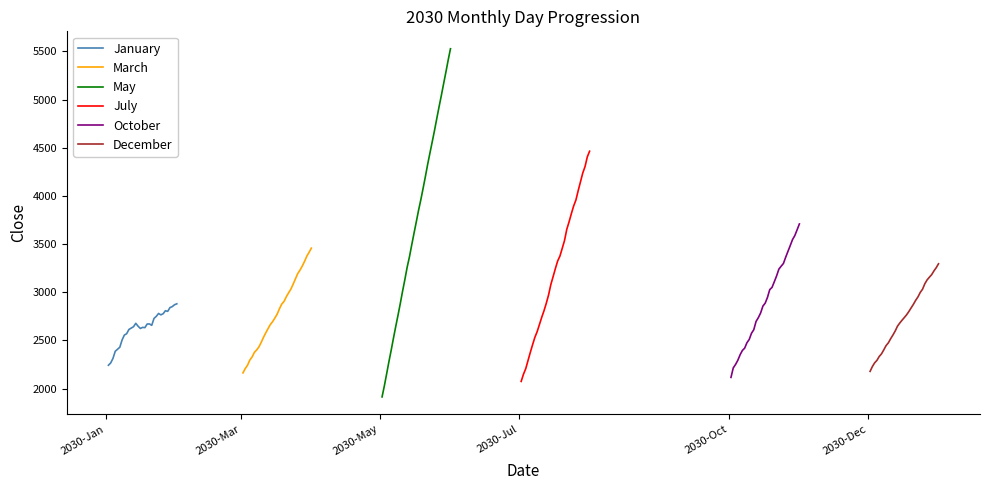

At how many categories does at least one series exceed 5015?

5